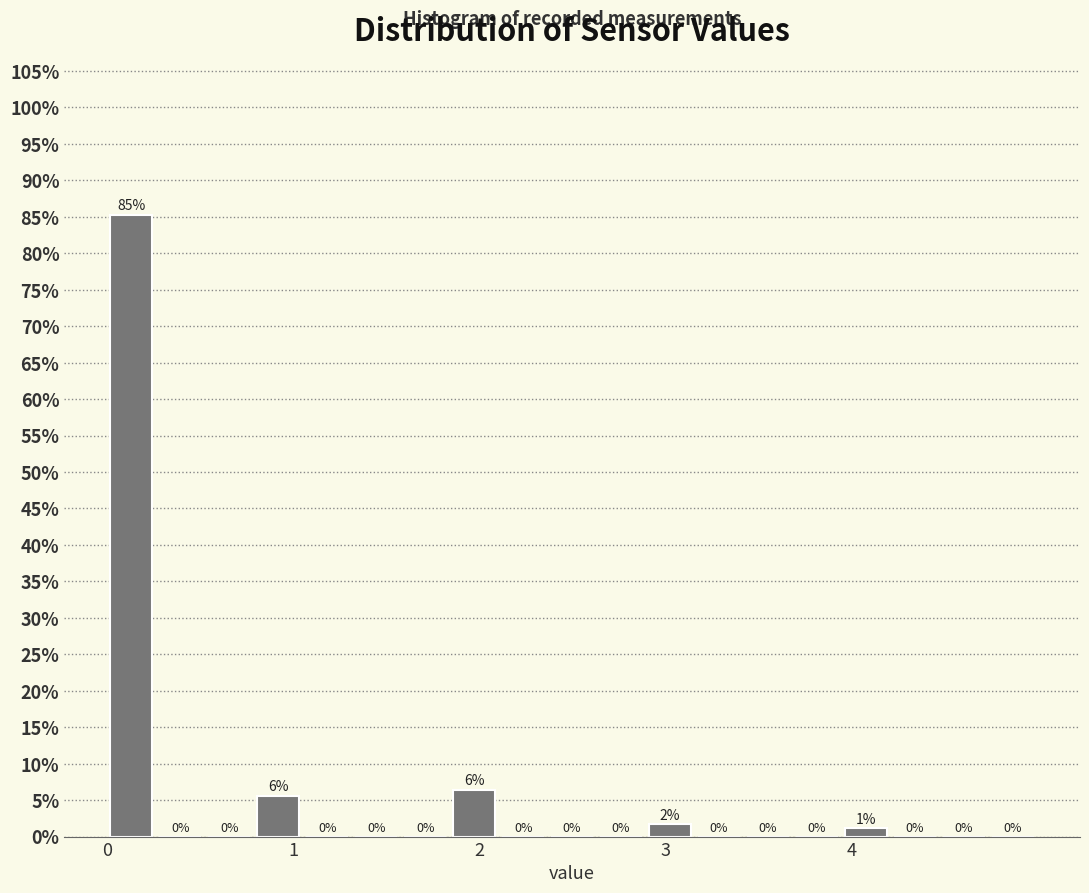

Read against the x-axis, roughly where is the centre of the tallest bar?

0.1